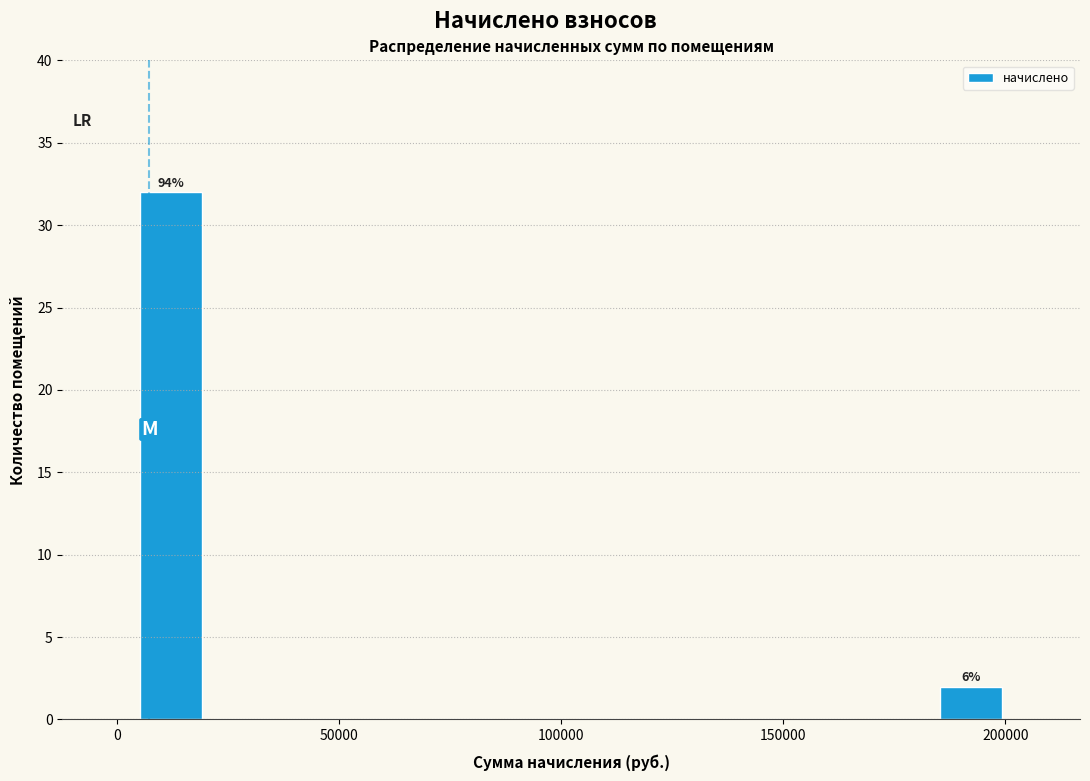

Around what value on the x-axis is the tallest bar? Give the approximate position of its centre, as read against the axis.

10000